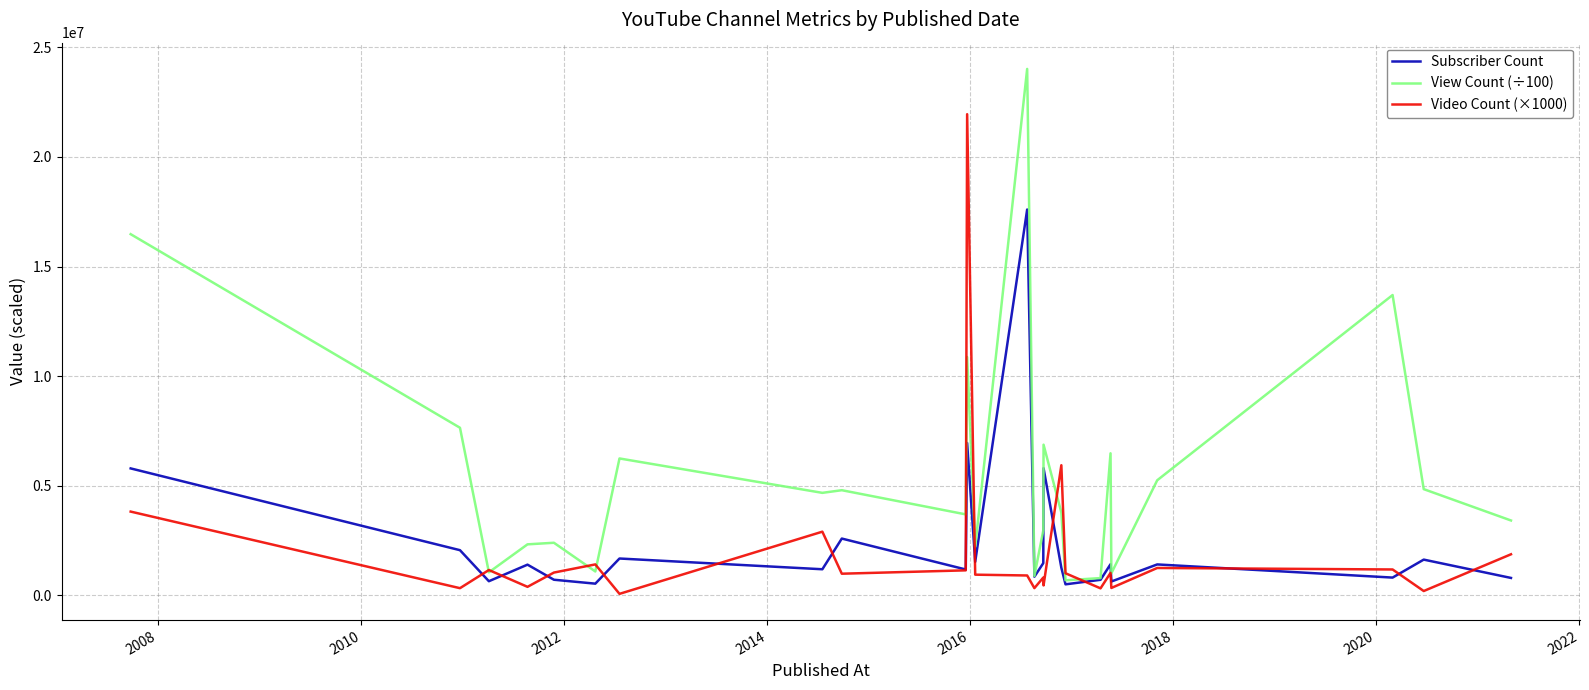

What are all the series names shown in the legend?

Subscriber Count, View Count (÷100), Video Count (×1000)